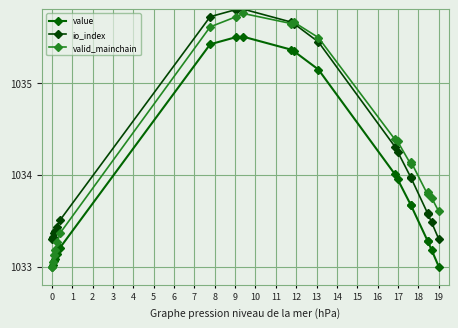

What are all the series names shown in the legend?

value, io_index, valid_mainchain